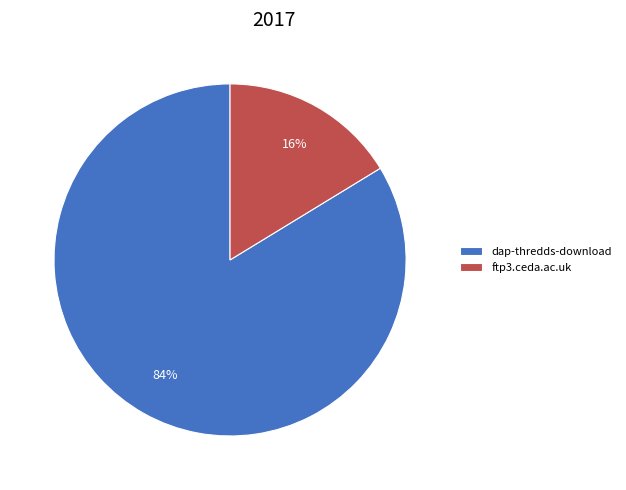

Which category has the smallest portion of the pie?

ftp3.ceda.ac.uk